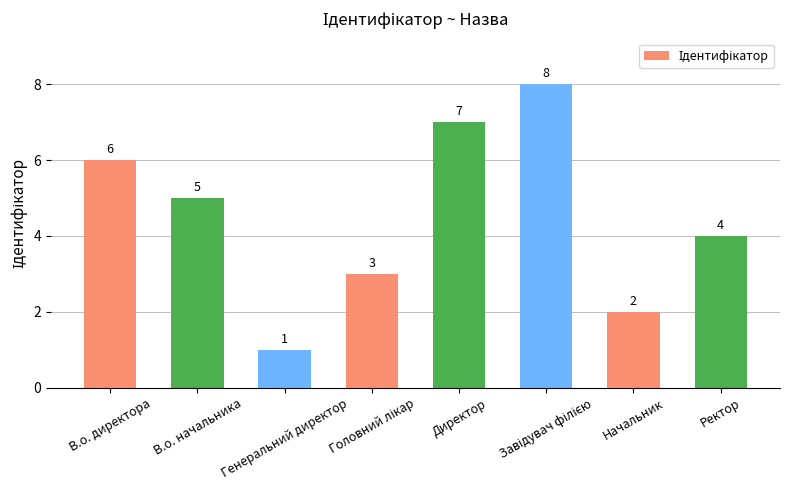

What is the label of the 2nd bar from the left?

В.о. начальника